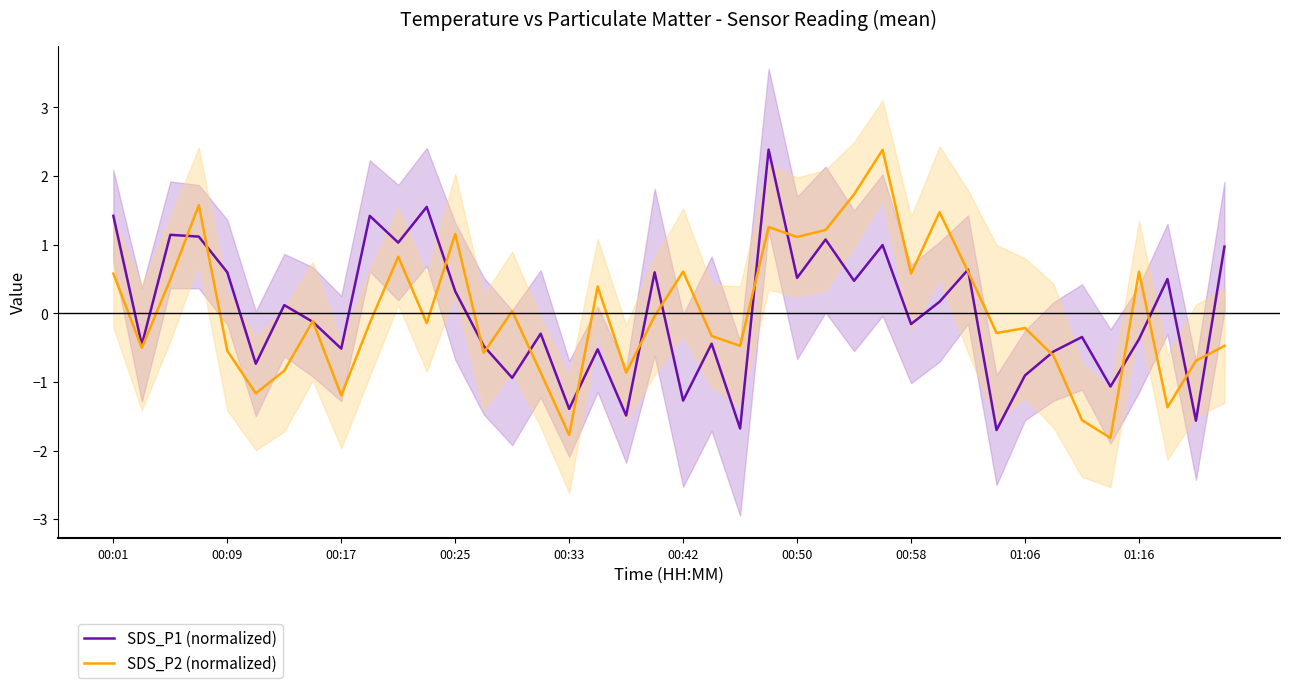

At which label does SDS_P2 (normalized) first exceed 0?

00:01